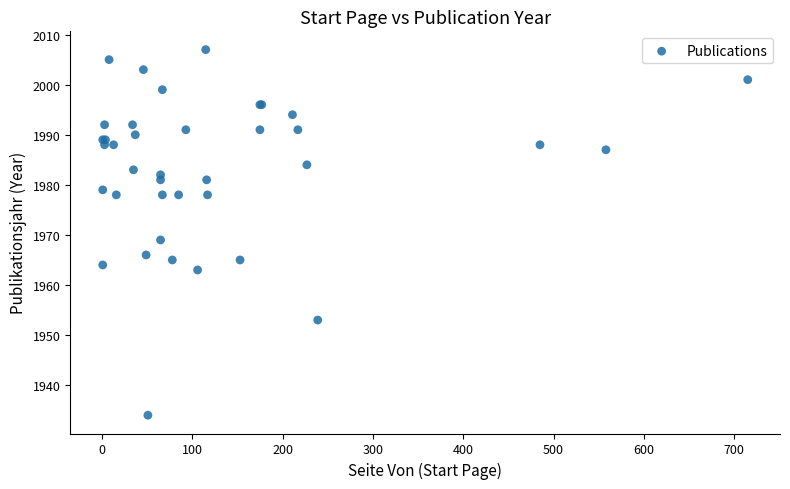

What Y value in the scatter plot is closest to 1970?

1969